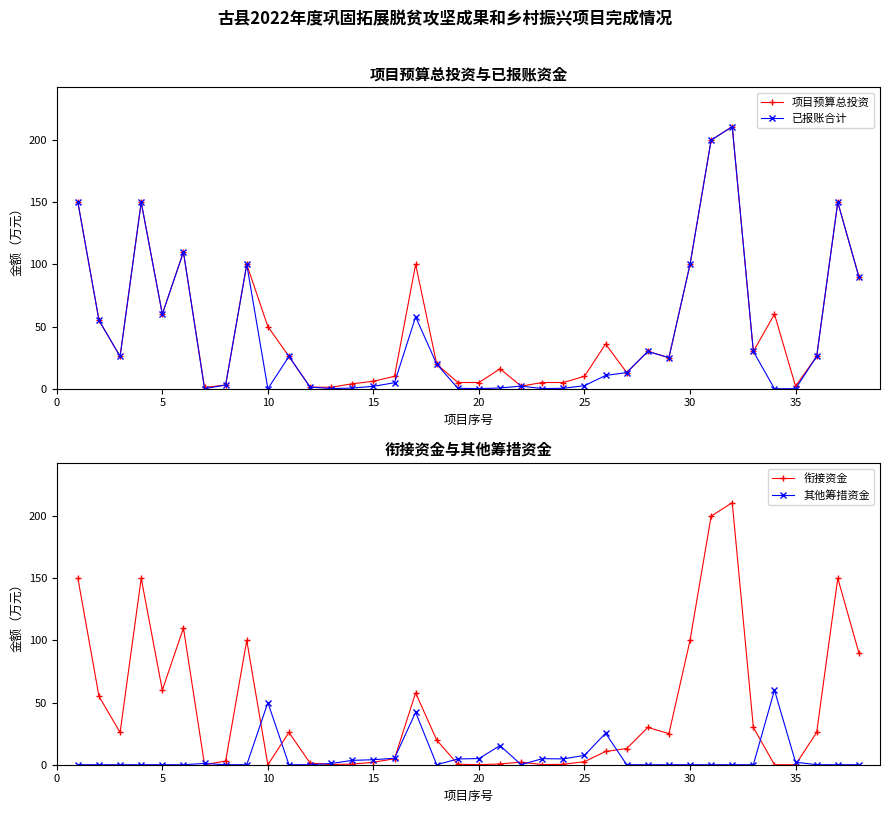

The value of 已报账合计 at 35 is 0.0. True or false?

True